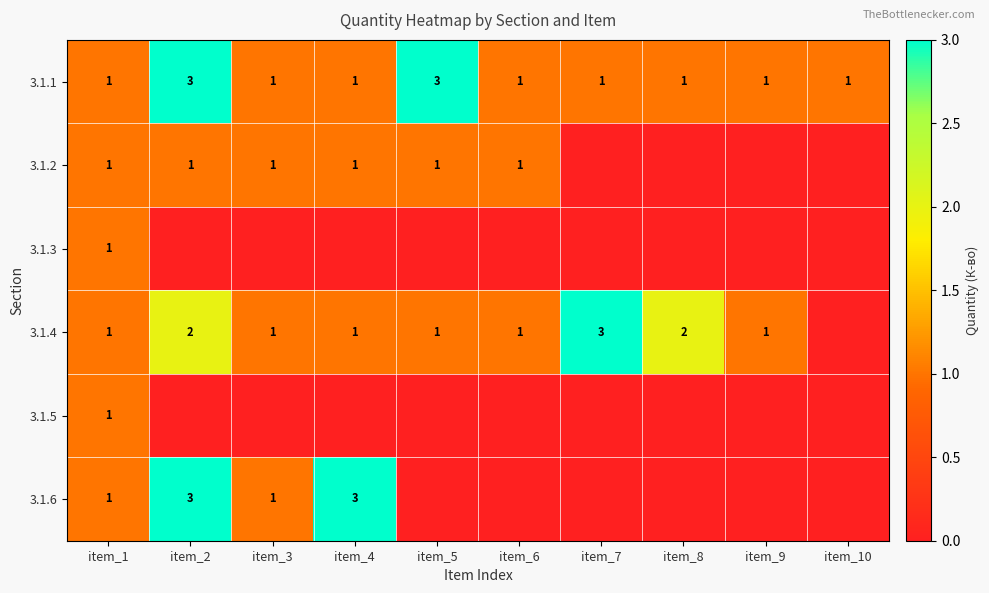

What is the sum of all 3.1.1 values?

14